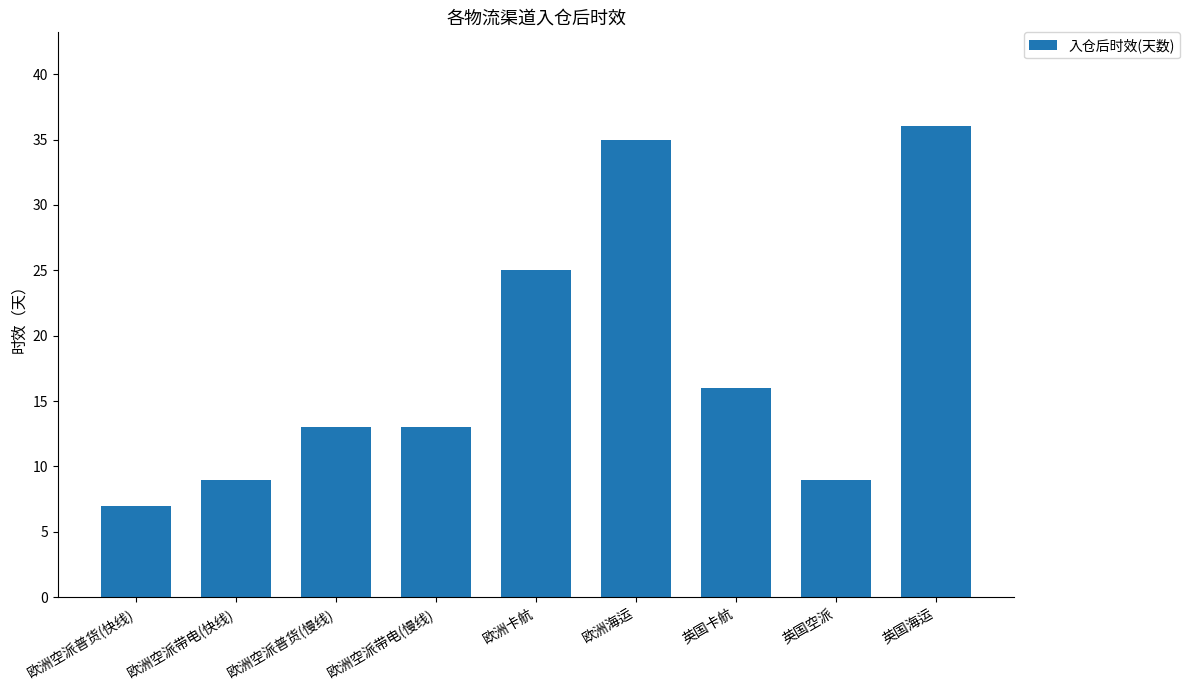

Reading right to left, list all the values displayed in this chart.

英国海运=36	英国空派=9	英国卡航=16	欧洲海运=35	欧洲卡航=25	欧洲空派带电(慢线)=13	欧洲空派普货(慢线)=13	欧洲空派带电(快线)=9	欧洲空派普货(快线)=7